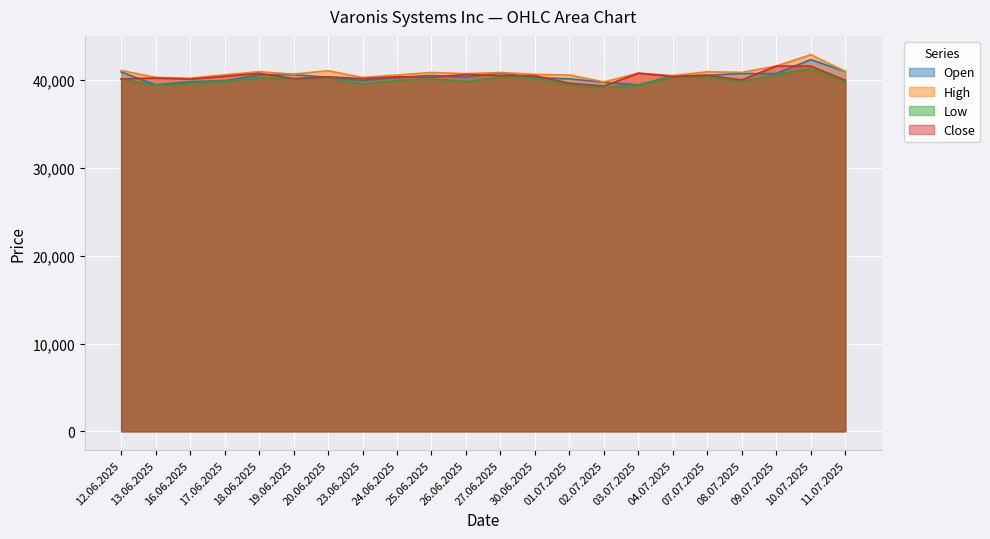

What is the spread (max minus min) of values at 09.07.2025?

968